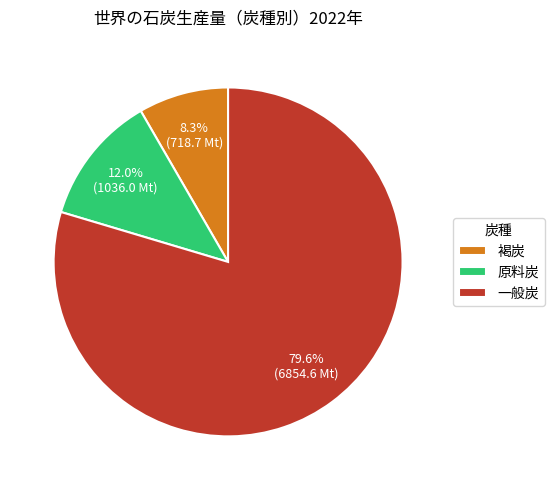

To the nearest percent, what is the average slice percentage?

33%